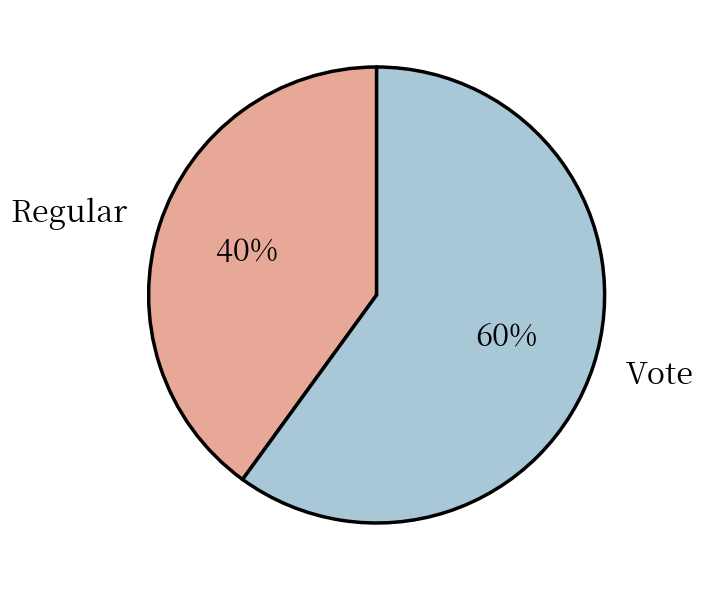

How many slices are in this pie chart?

2